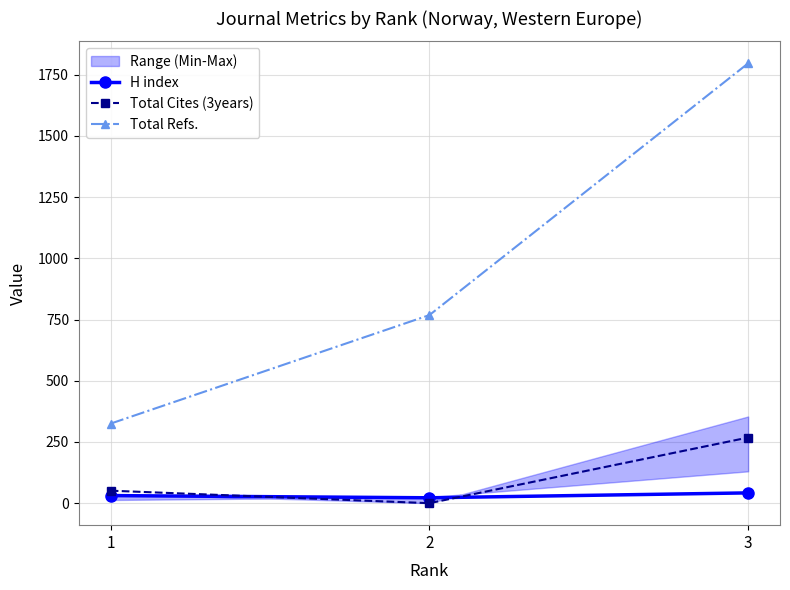

Where is Total Refs. nearest to the value 1060?

2